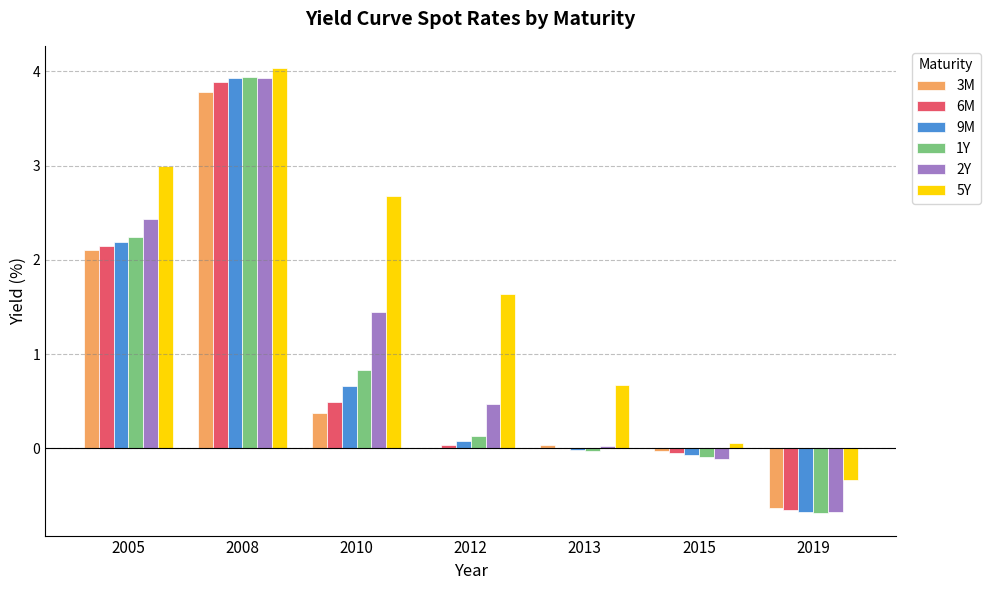

At which category is the sum across all series the highest?

2008